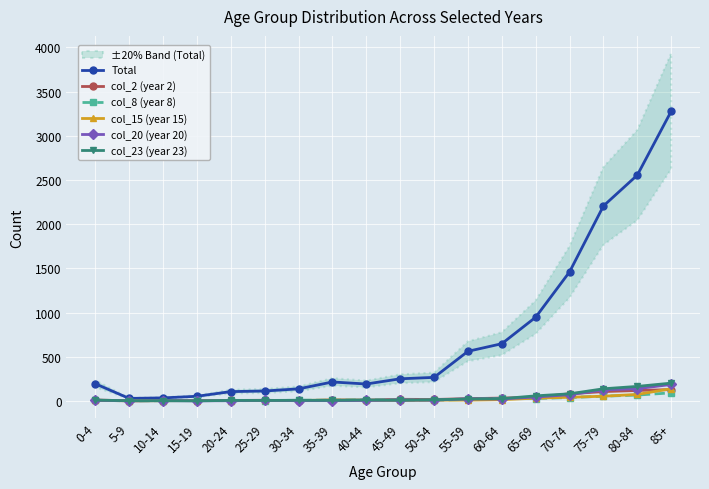

Which label corresponds to the largest value in the chart?

85+